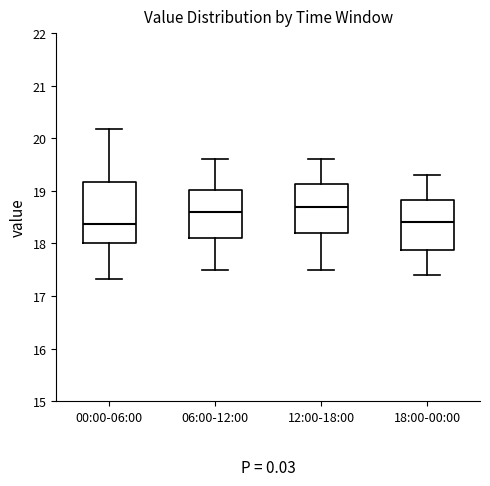

Reading left to right, read every box against the y-axis: the position of its median line, the range the box covers, and the ends of its whiskers. The values are not printed on the chart, so give them approximately, as read against the axis.

00:00-06:00: median 18.4, box 18.0 to 19.2, whiskers 17.3 to 20.2
06:00-12:00: median 18.6, box 18.1 to 19.0, whiskers 17.5 to 19.6
12:00-18:00: median 18.7, box 18.2 to 19.1, whiskers 17.5 to 19.6
18:00-00:00: median 18.4, box 17.9 to 18.8, whiskers 17.4 to 19.3